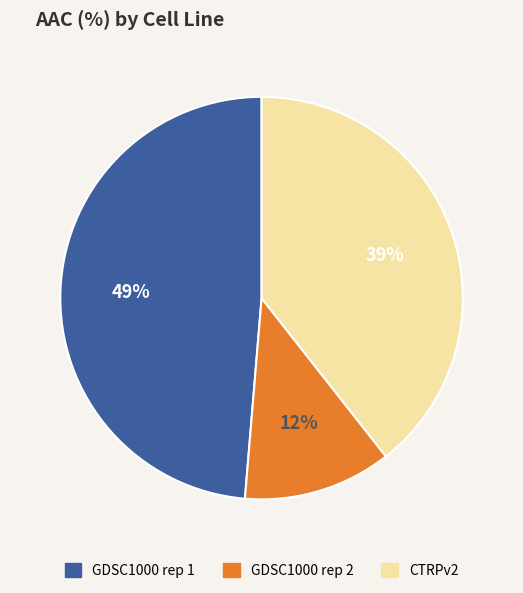

What percentage is the GDSC1000 rep 2 slice, to the nearest percent?

12%